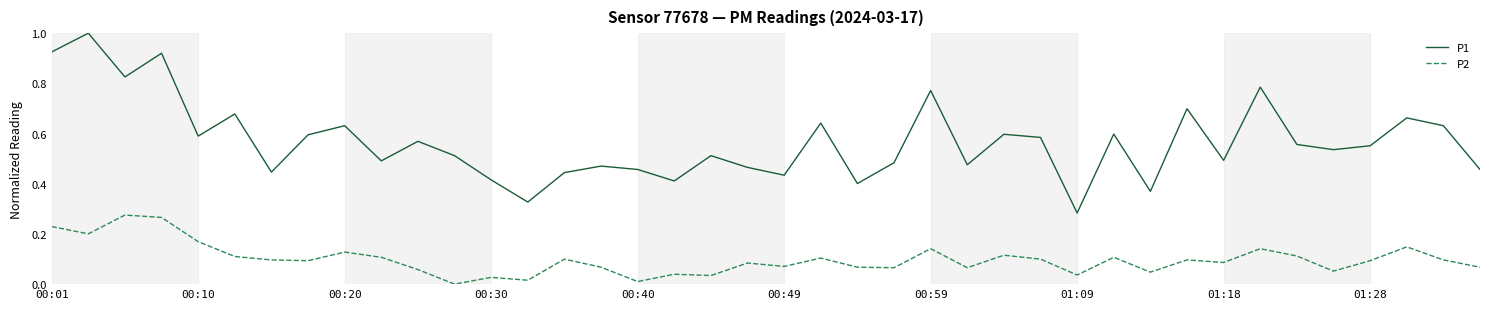

Rank the series by their maximum value, from highest to lowest.

P1, P2